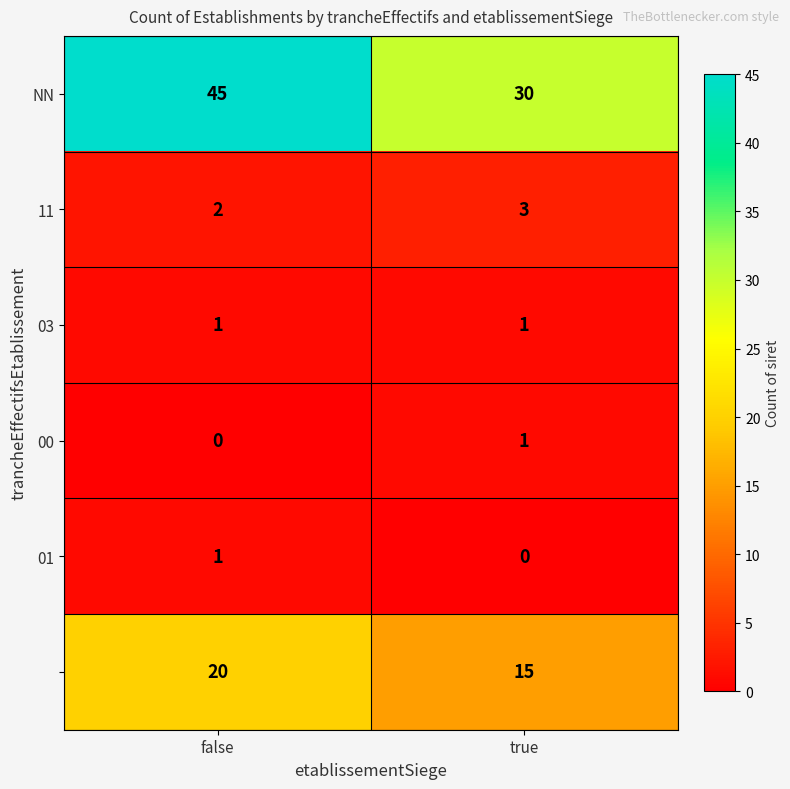

What is the difference between the highest and lowest values at false?

45